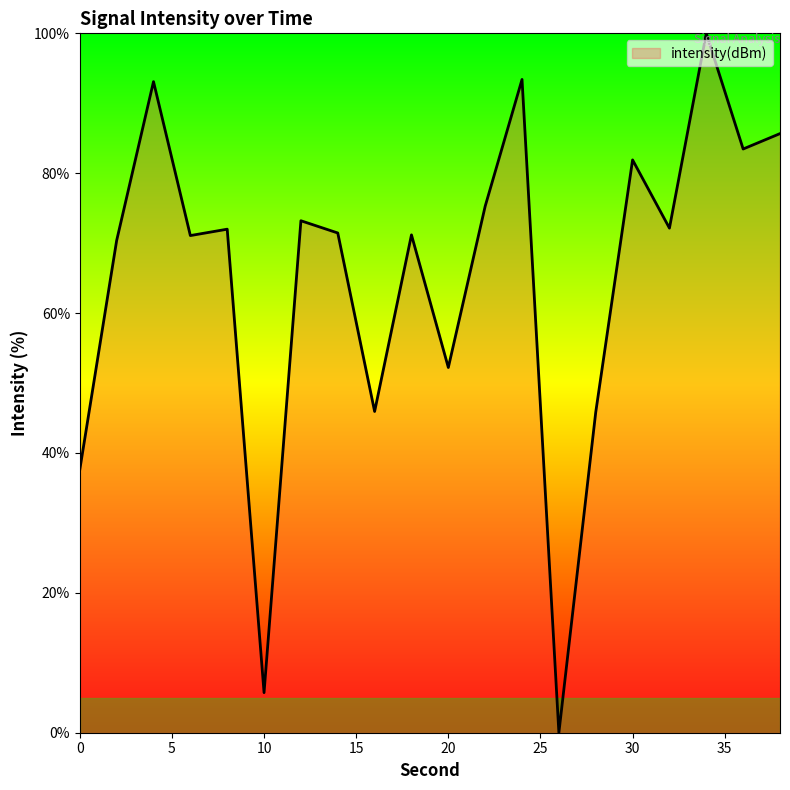

What is the difference between the maximum and minimum values?

100.0